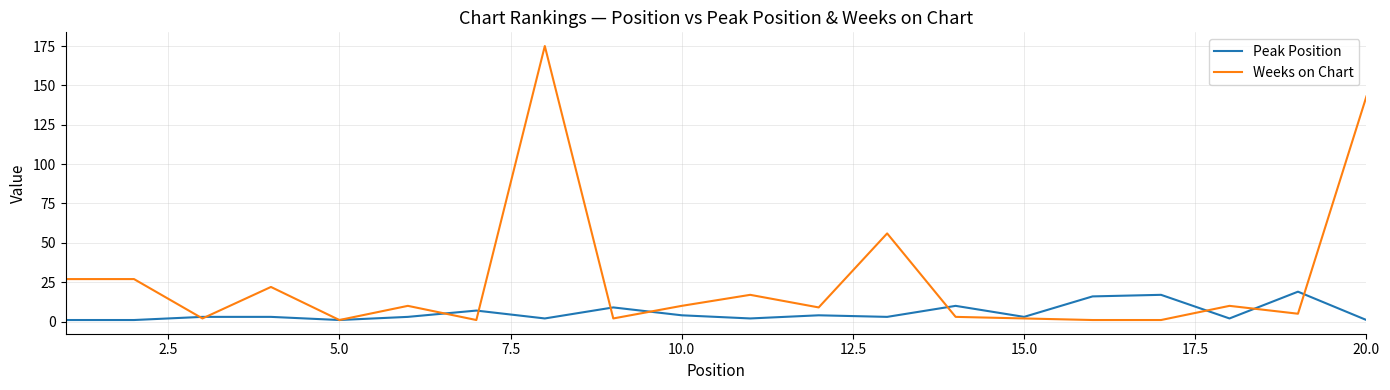

How many categories are shown in the chart?

20